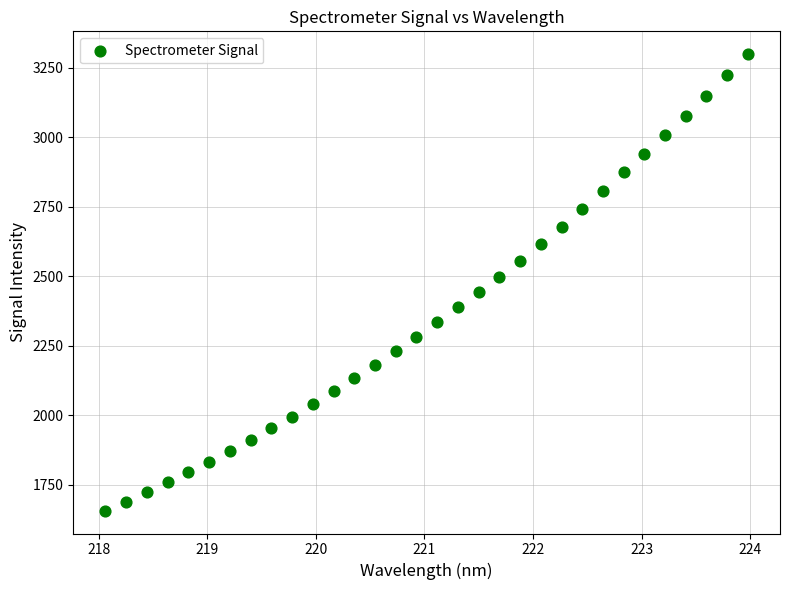

What is the range of Y values (max minus min)?

1641.9